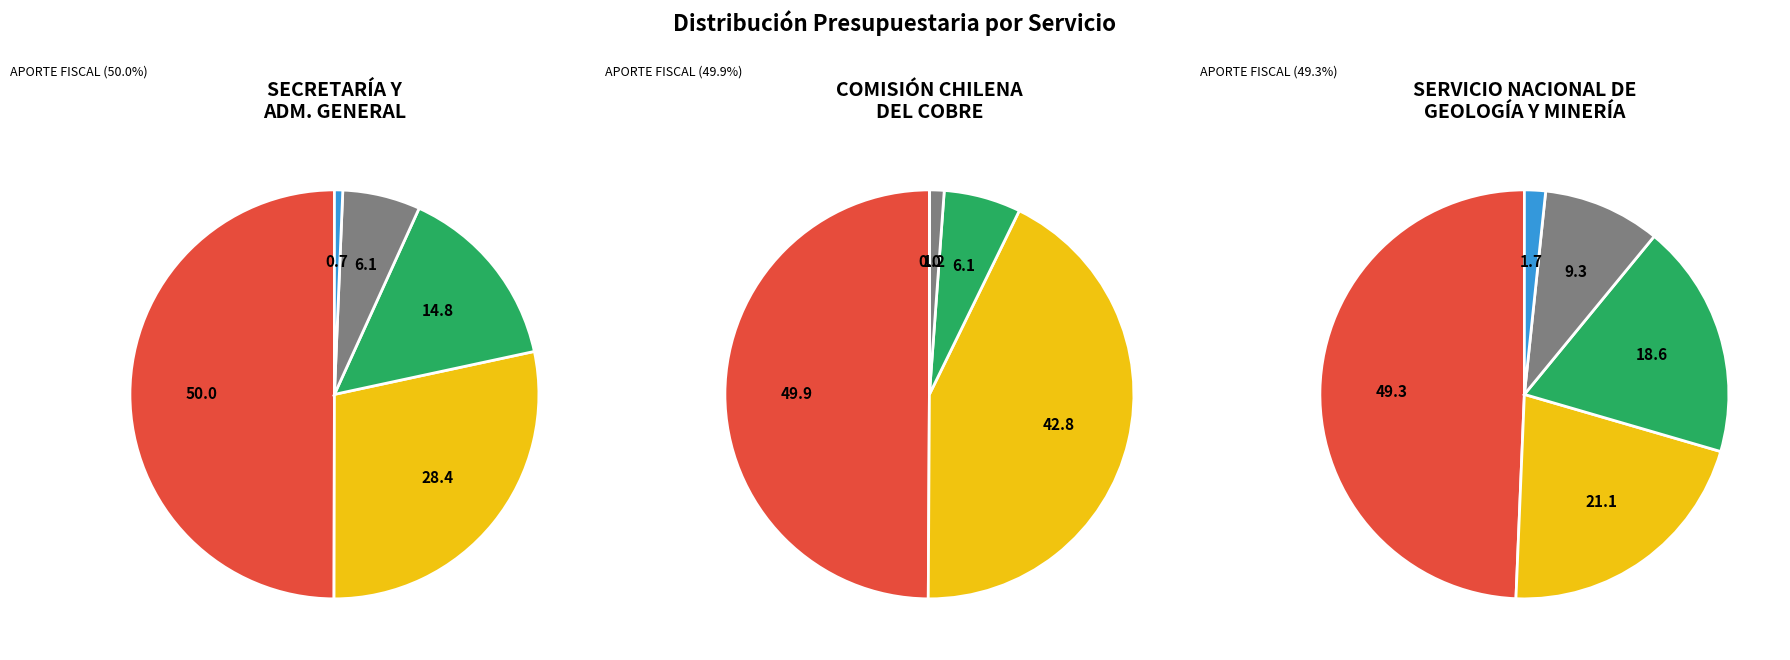

Is there any slice that represents more than half of the pie?

No